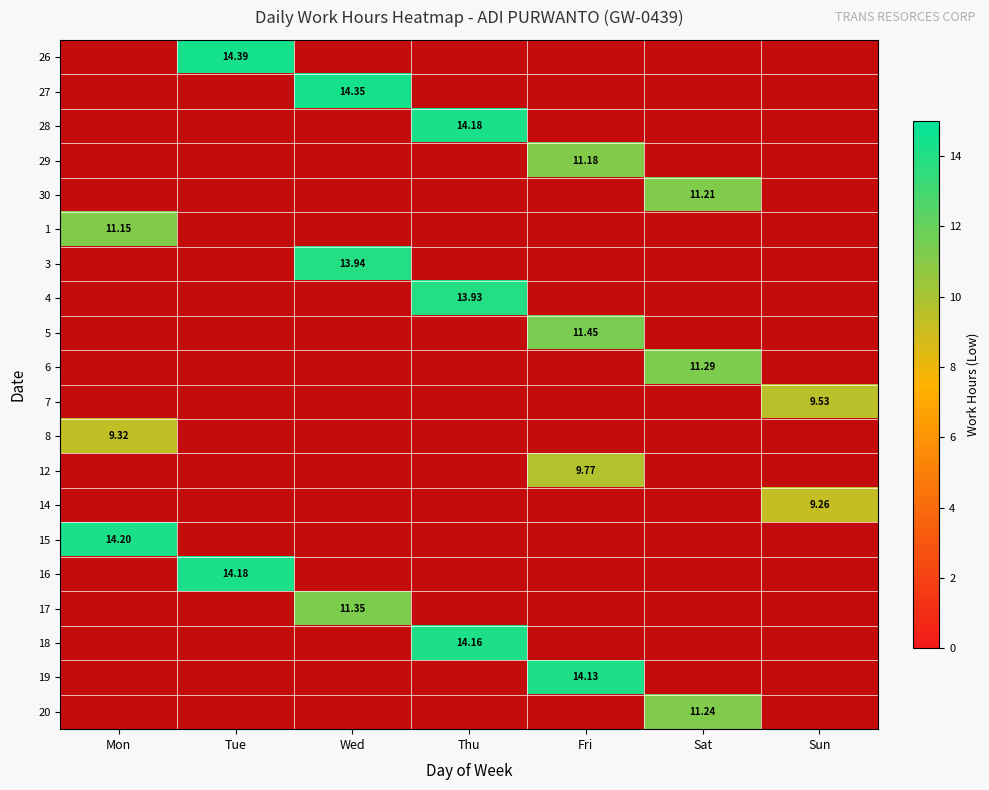

Is the value of 26 at Sat greater than the value of 16 at Wed?

No